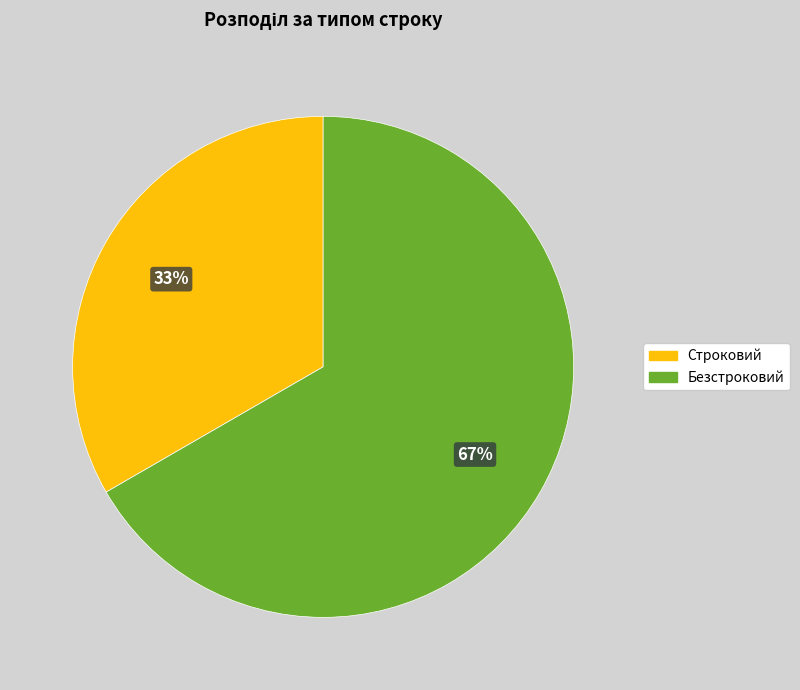

How many segments does this pie chart have?

2